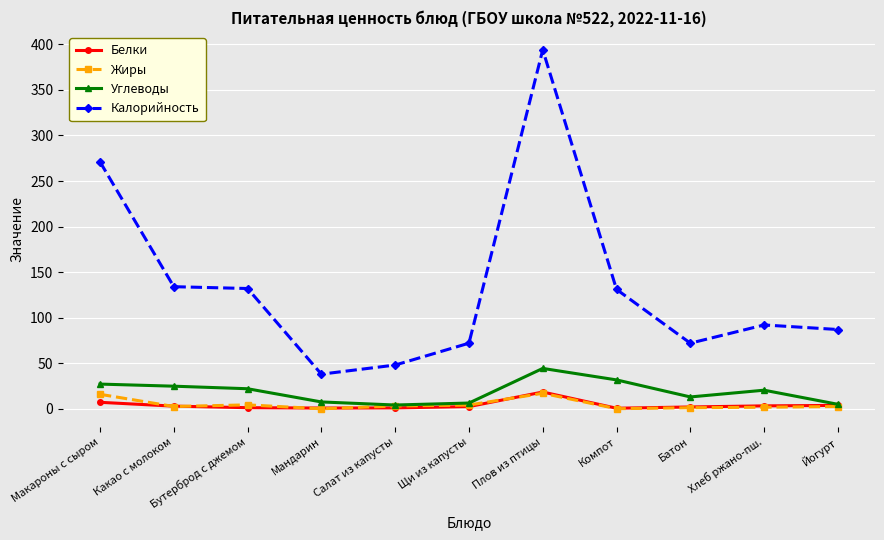

What is the label of the 1st point from the right?

Йогурт